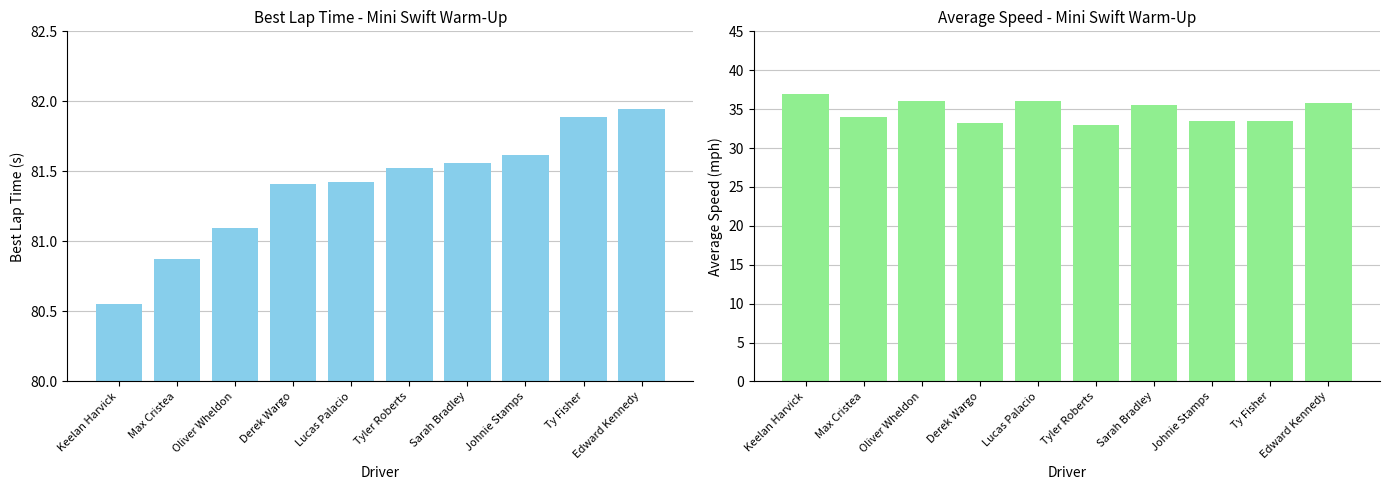

Which series has the largest range (max minus min)?

Average Speed